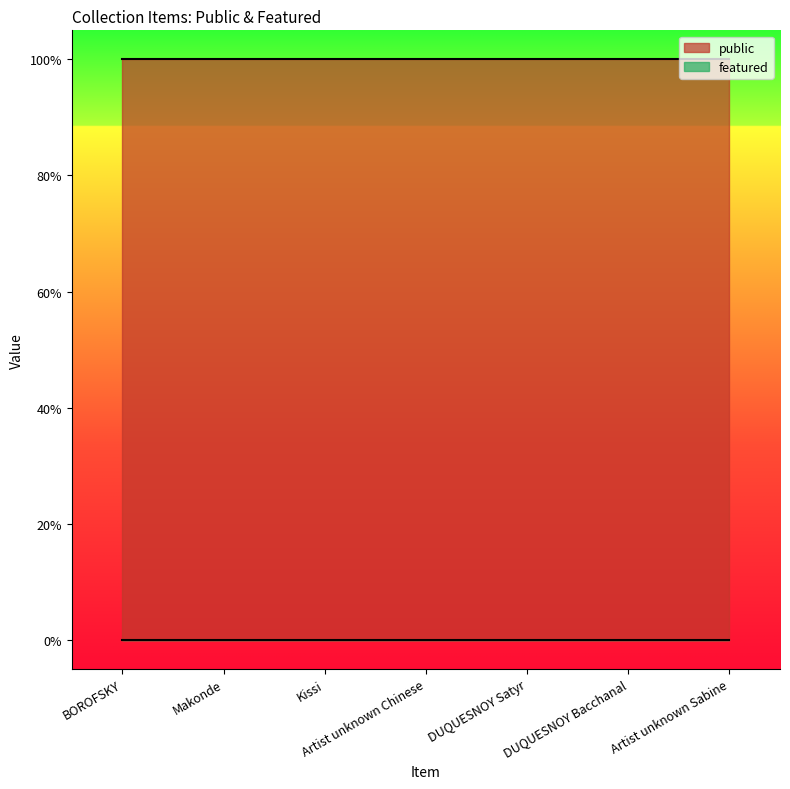

Between Kissi and Artist unknown Sabine, which is larger?

Kissi